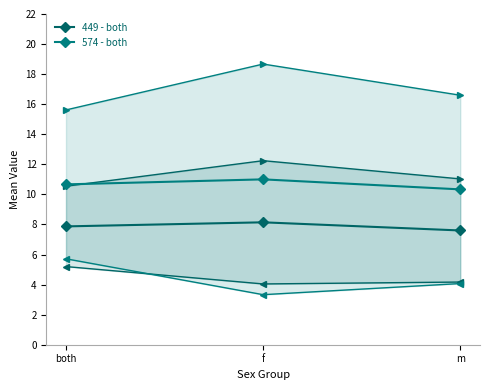

Which series has the widest spread of values?

574 - both